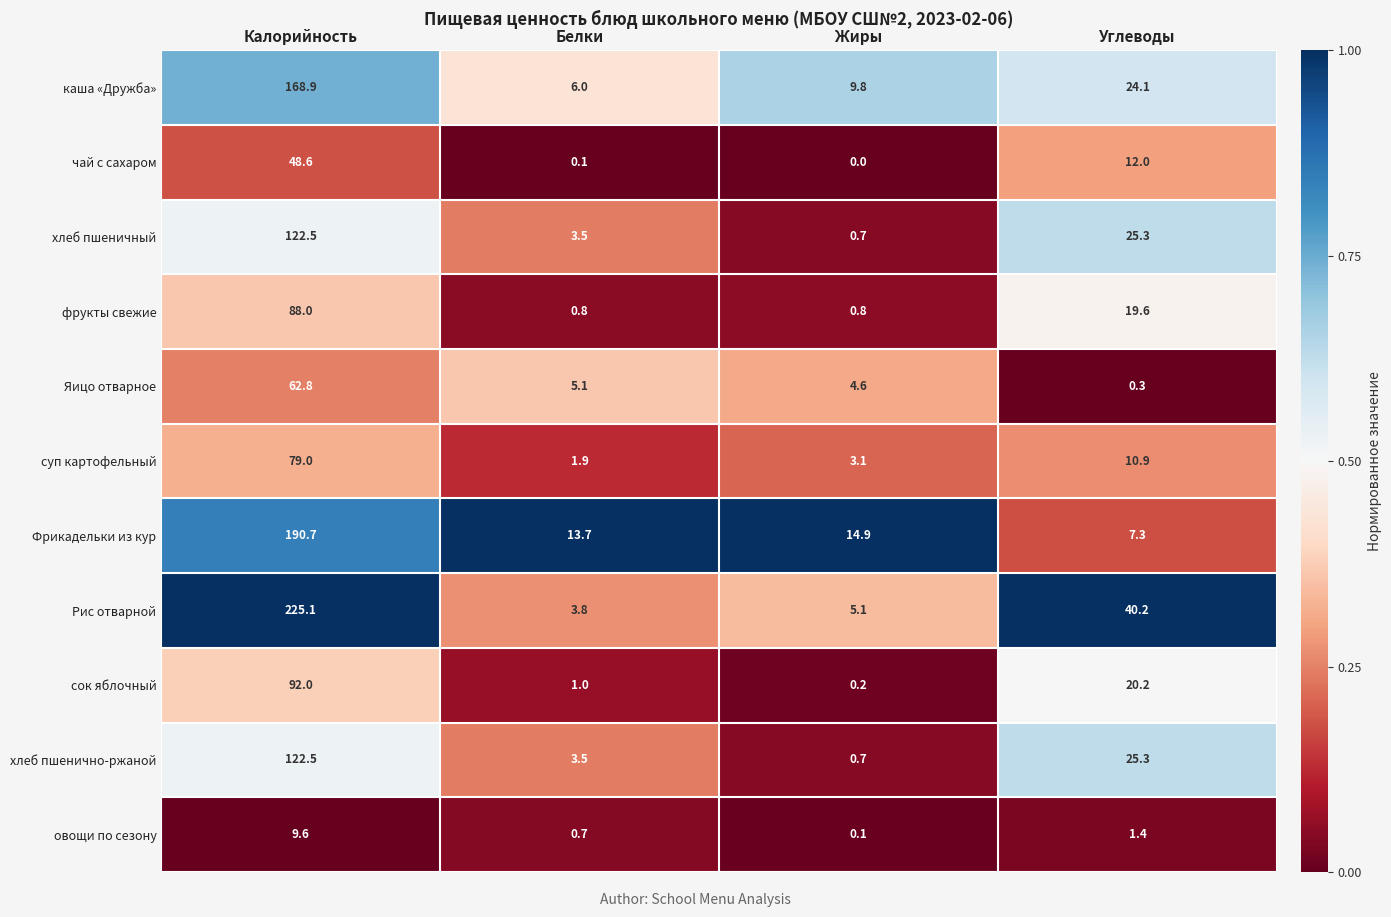

How many data points in суп картофельный are above 10?

2